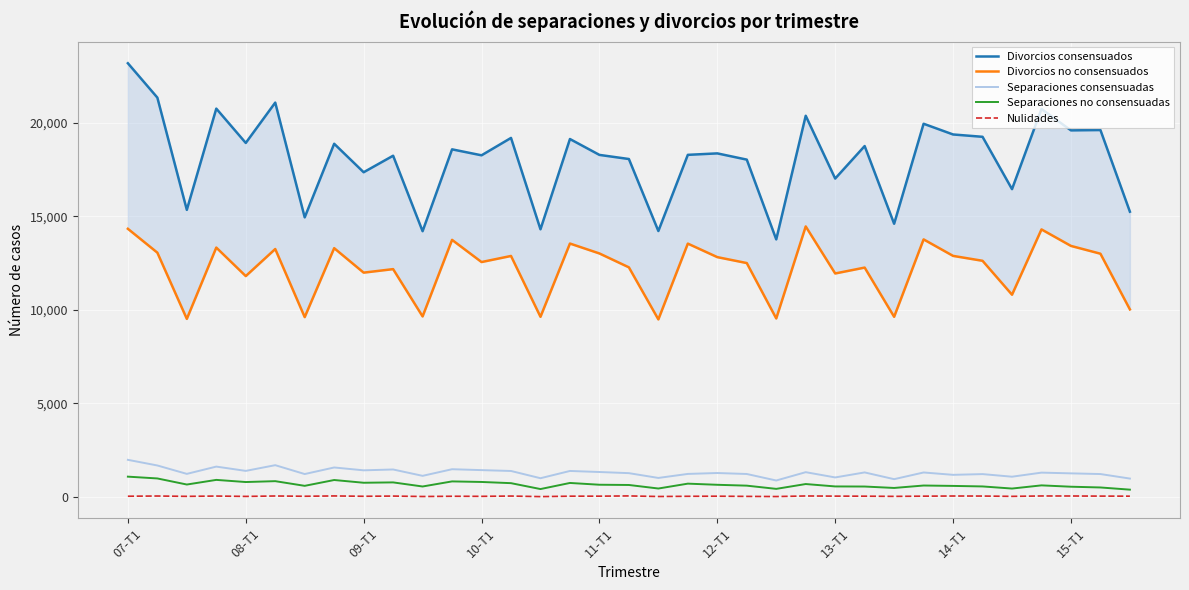

Between 30 and 19, which is larger?

19